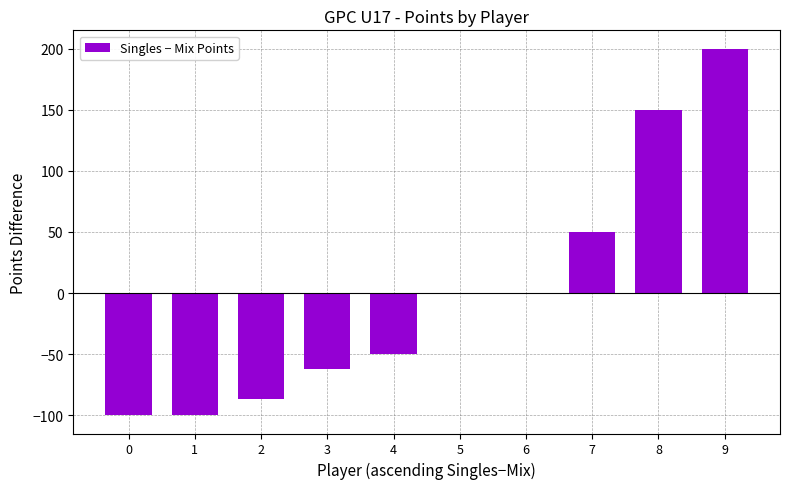

Reading left to right, extract all data points from this chart.

-100	-100	-87	-62	-50	0	0	50	150	200